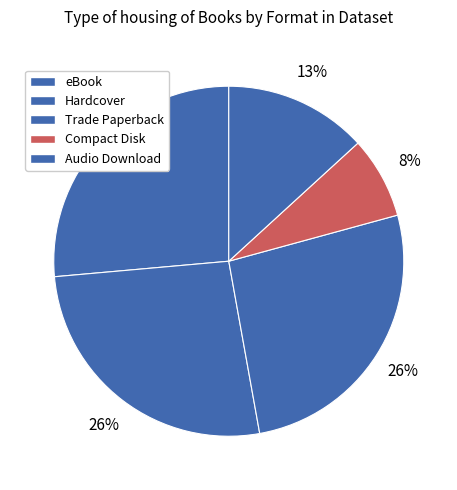

Which slice is the largest?

eBook